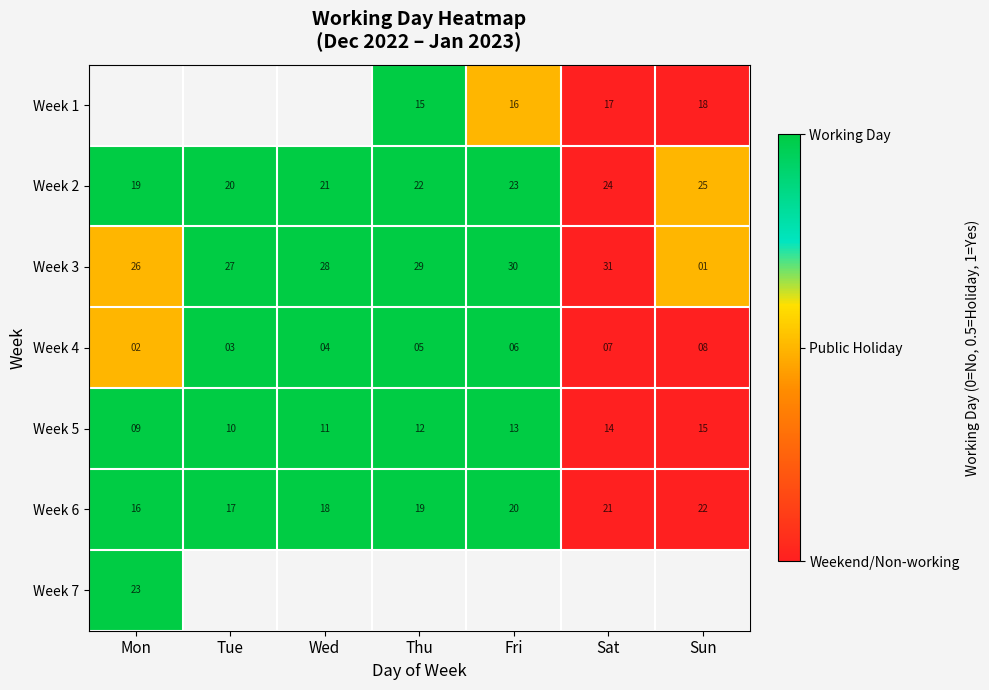

List the labels in order of Week 5 value, largest first.

Sun, Sat, Fri, Thu, Wed, Tue, Mon